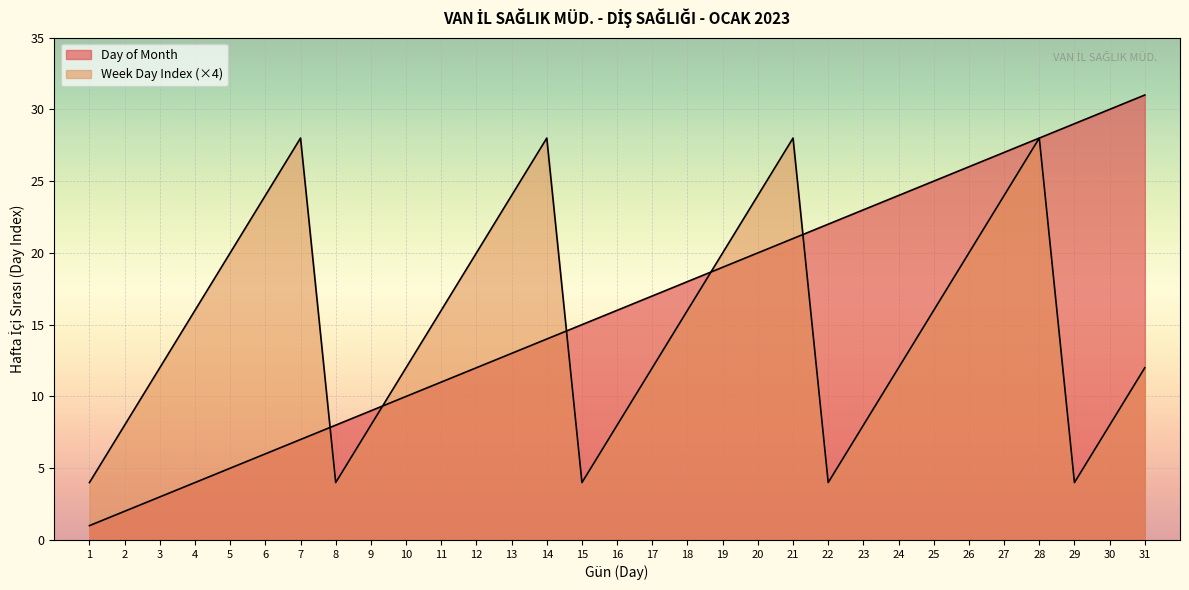

What is the change in value from 6 to 9?

+3